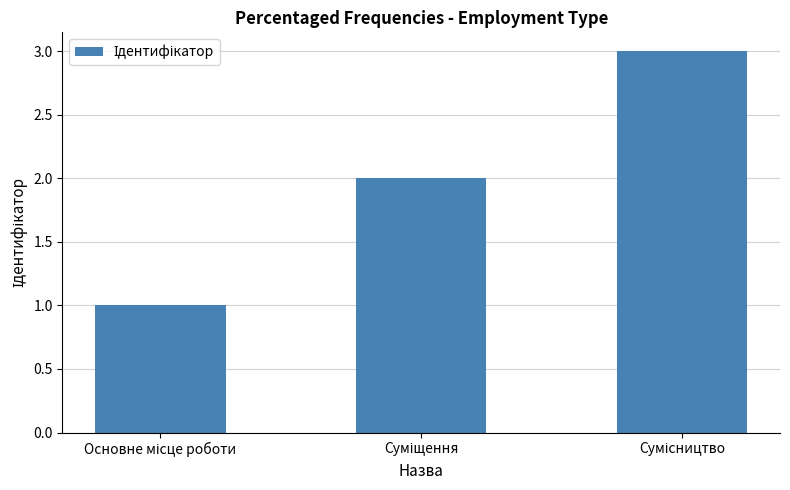

What is the sum of all values?

6